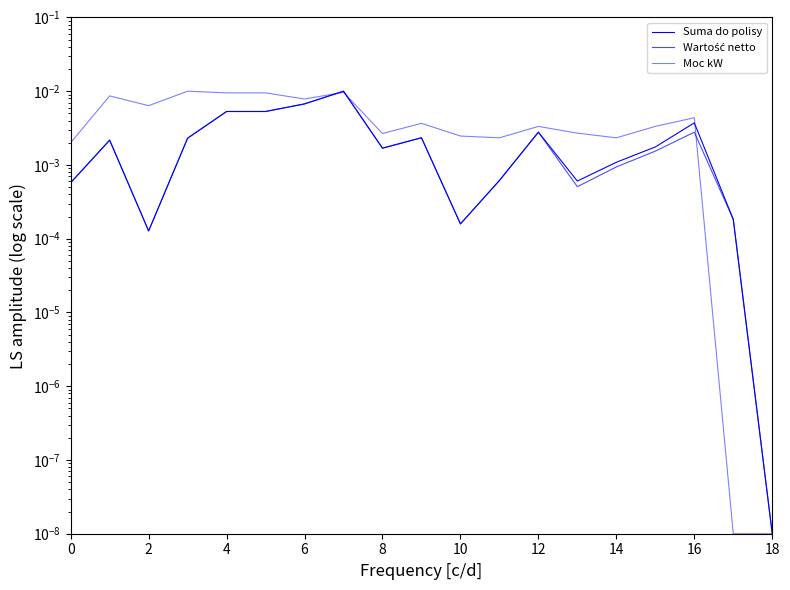

Which has a higher value, 14 or 2?

14